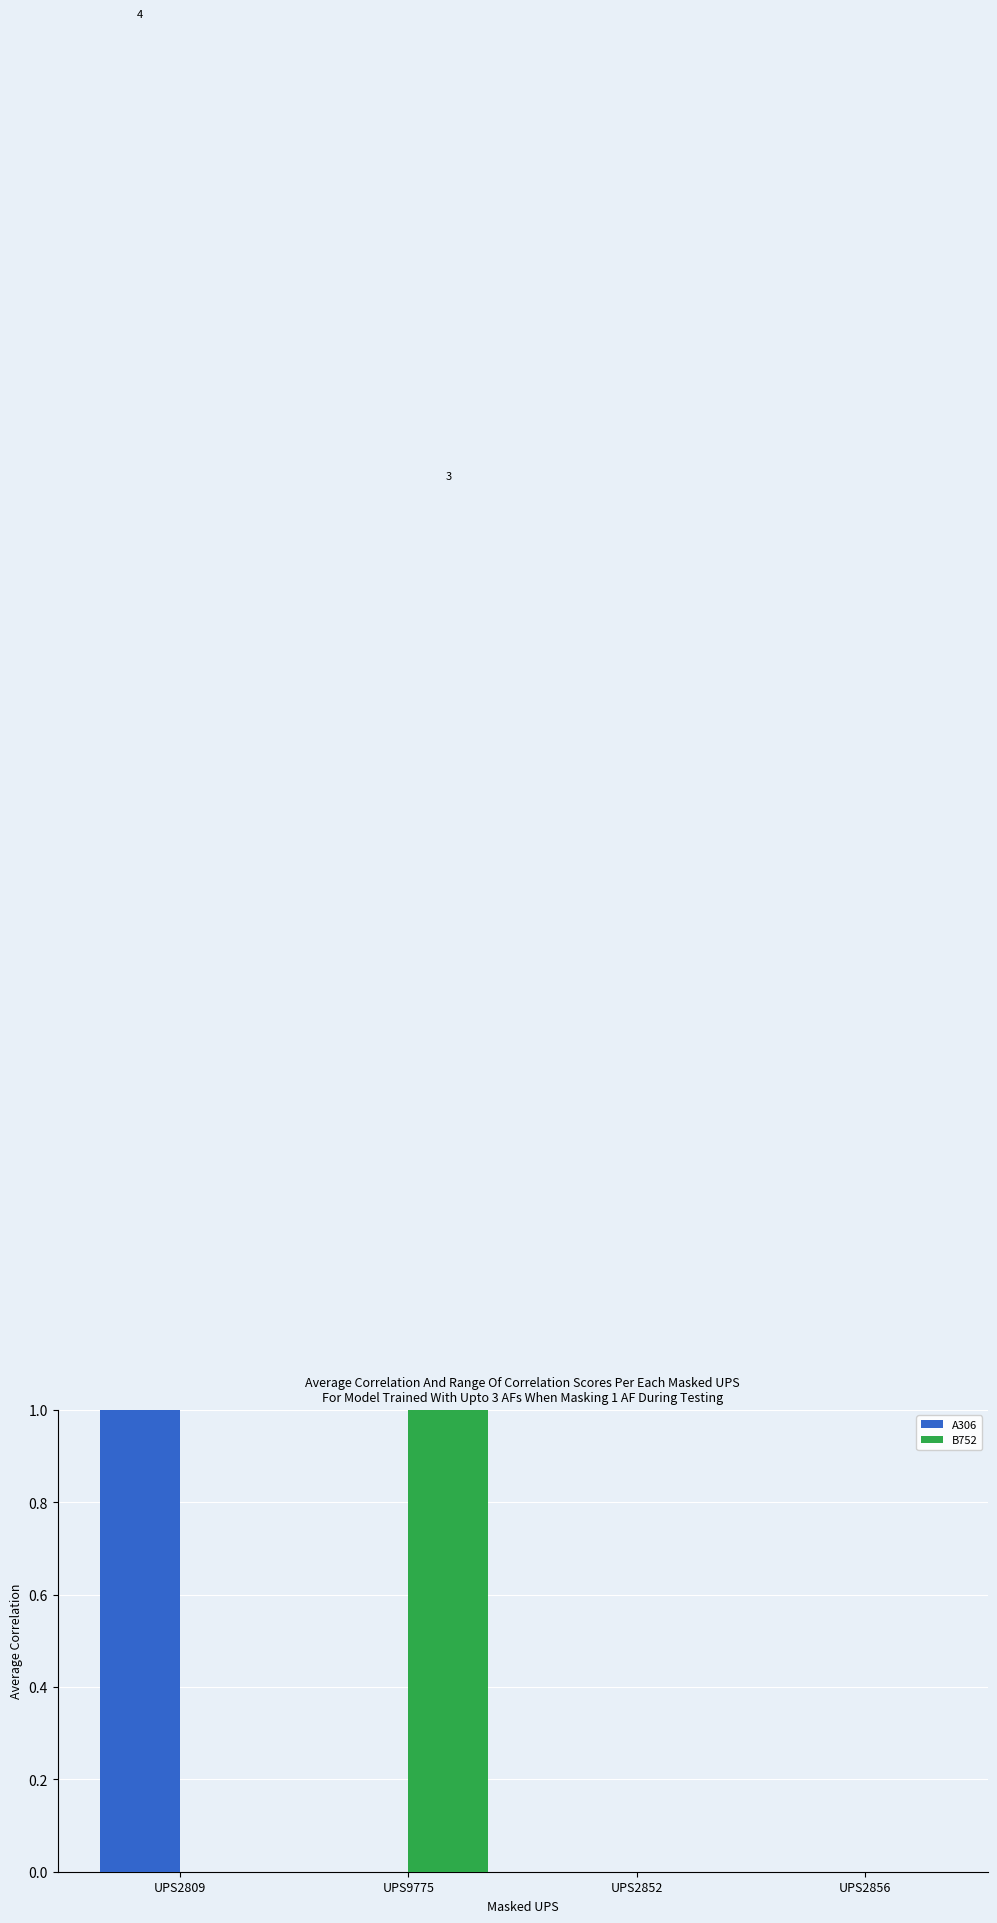

Reading left to right, extract all data points from this chart.

A306: UPS2809=4	UPS9775=0	UPS2852=0	UPS2856=0
B752: UPS2809=0	UPS9775=3	UPS2852=0	UPS2856=0